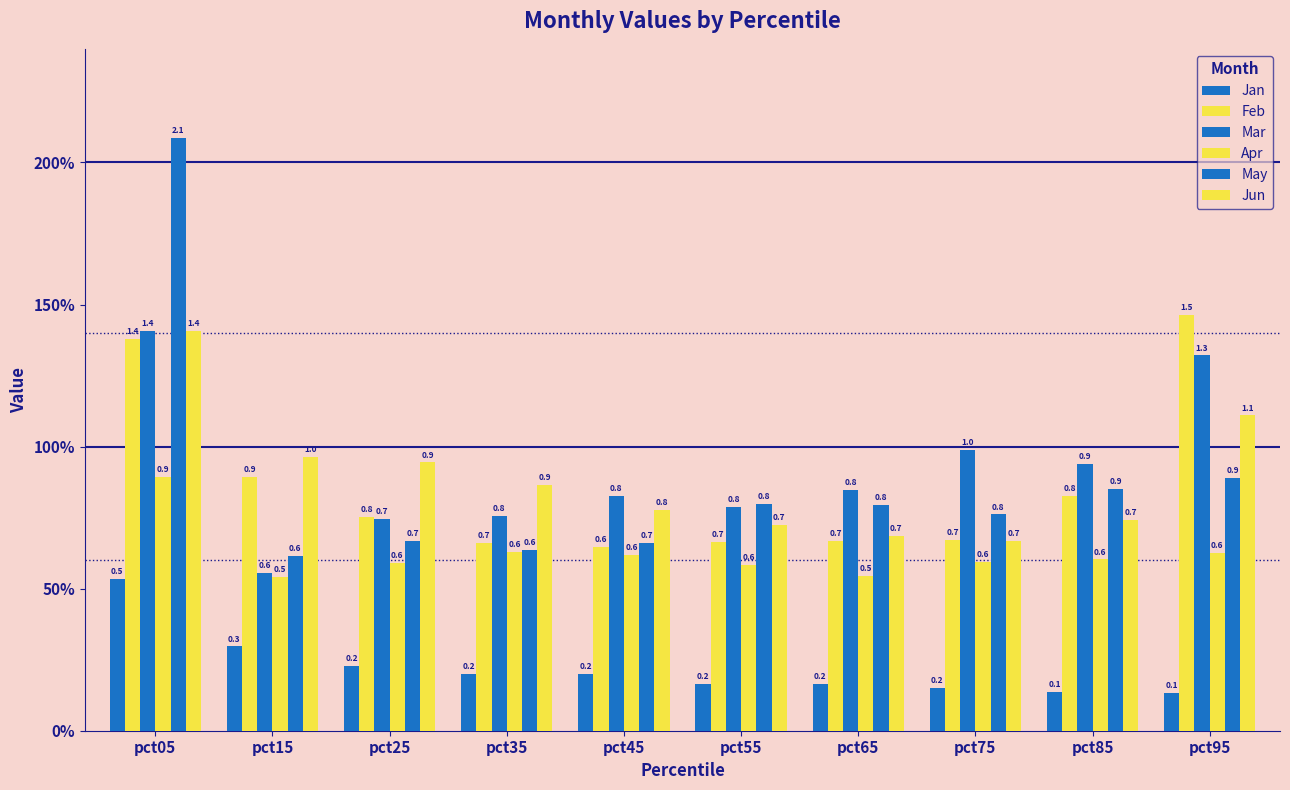

Which series has the largest total across all categories?

Mar